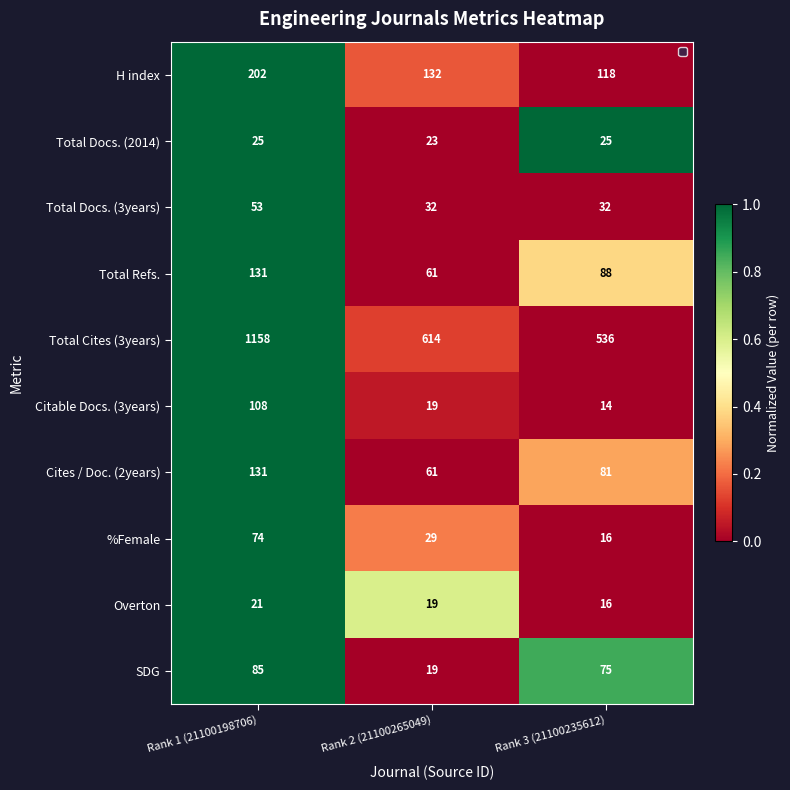

What is the sum of the Citable Docs. (3years) values at Rank 3 (21100235612) and Rank 2 (21100265049)?

33